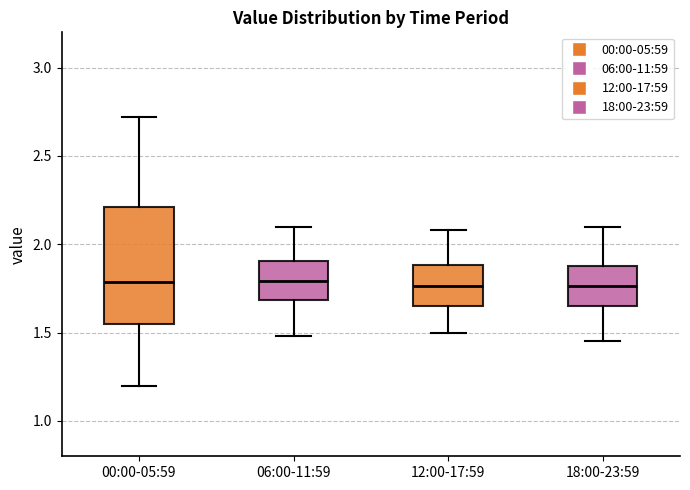

Comparing the boxes themselves (not the whiskers), which one is the tallest?

00:00-05:59